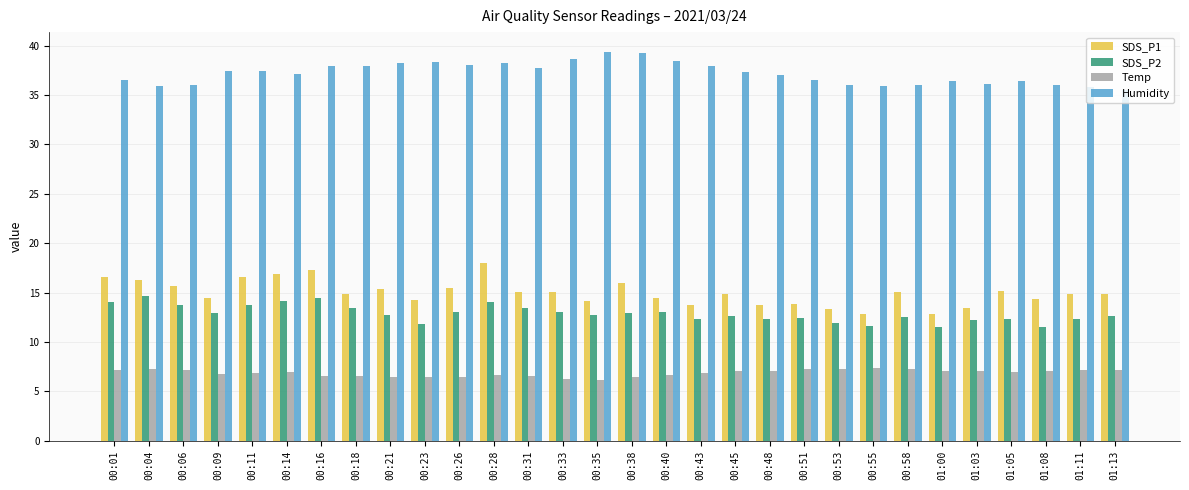

List the series in order of their peak value, highest first.

Humidity, SDS_P1, SDS_P2, Temp